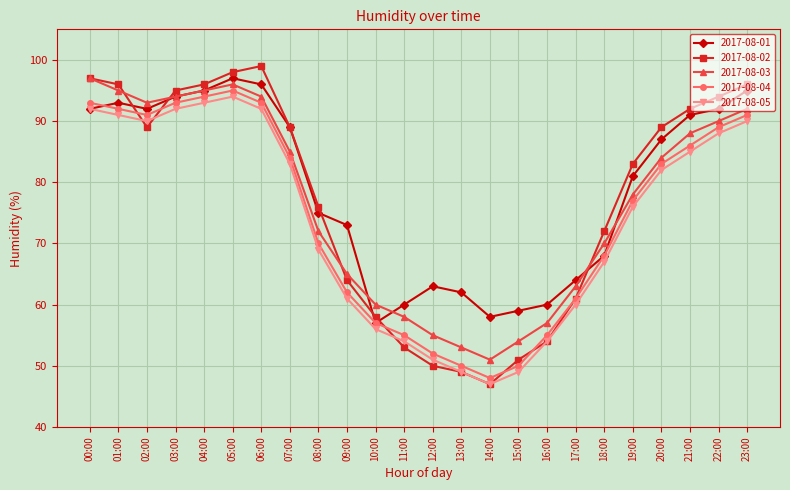

What is the maximum value for 2017-08-05?

94